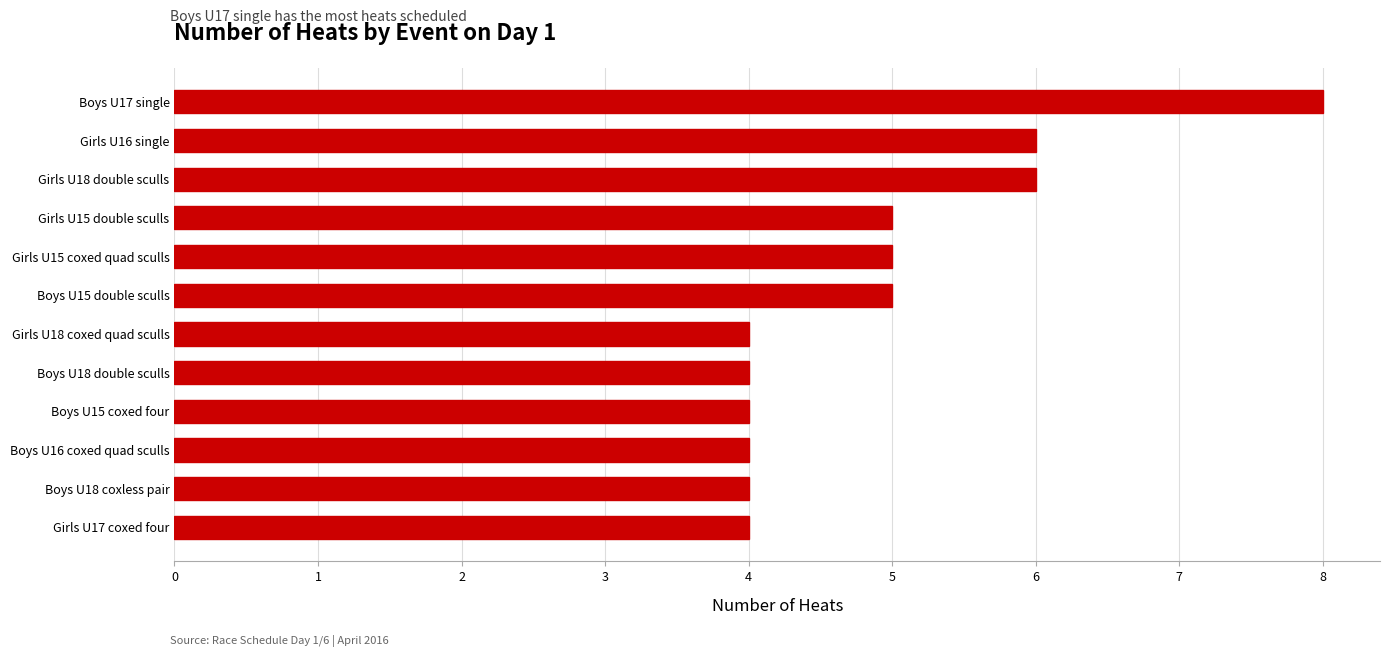

Between Girls U17 coxed four and Boys U17 single, which is larger?

Boys U17 single